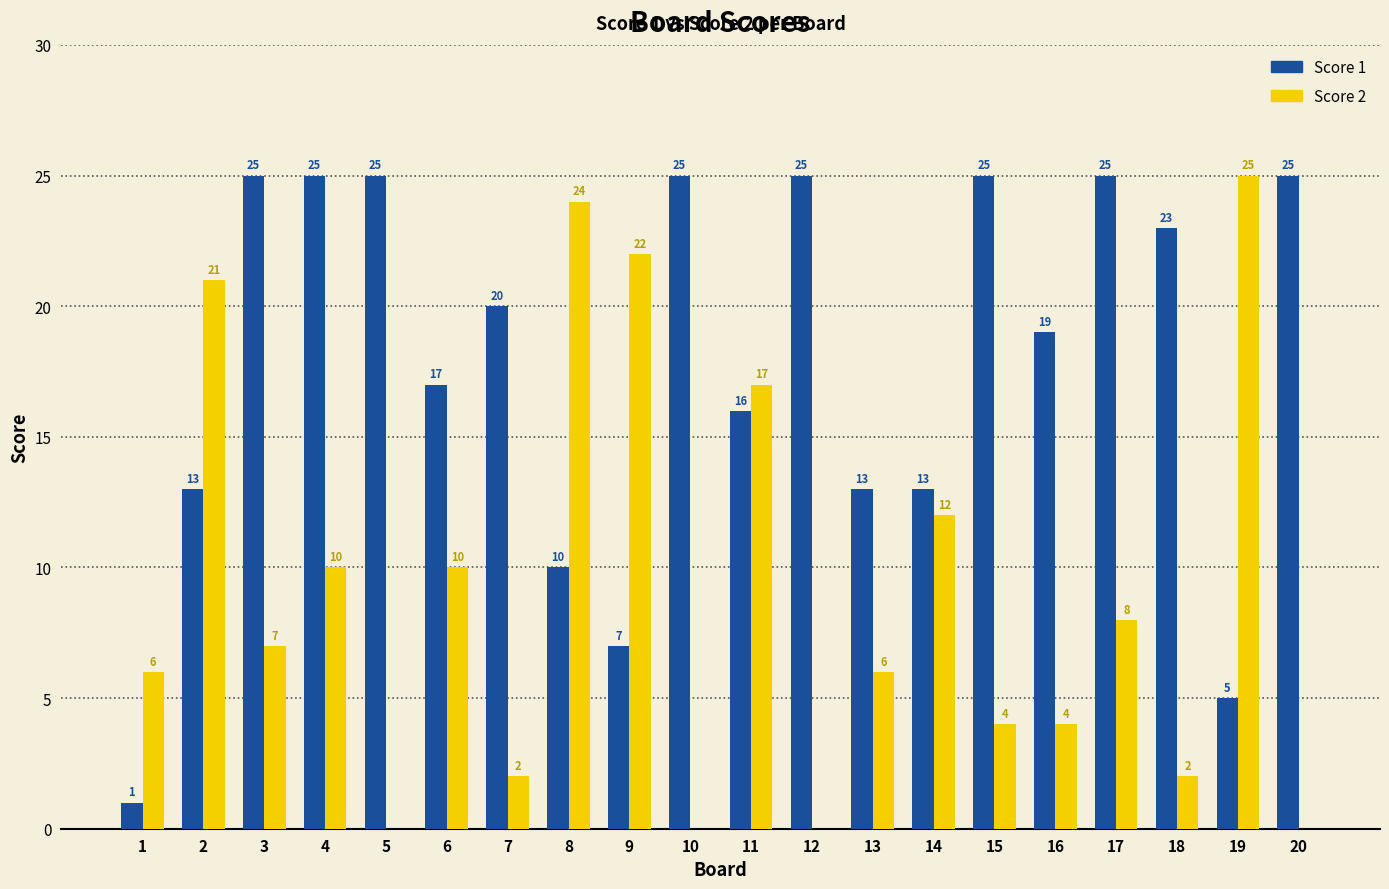

Is it true that Score 2 equals 4 at 16?

True